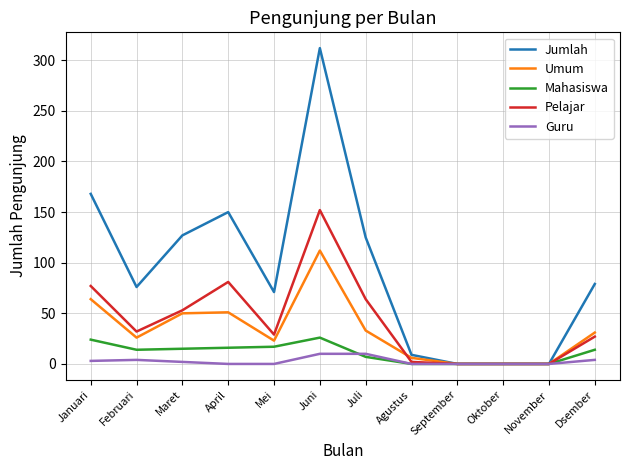

What is the greatest value displayed?

312